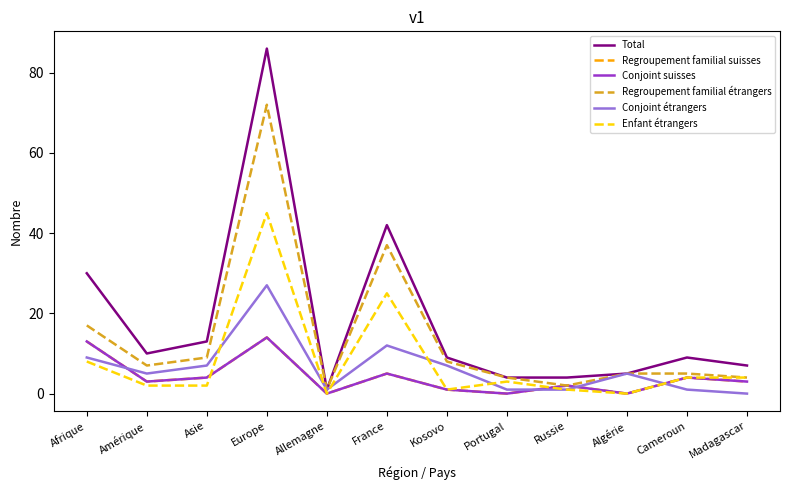

Which series has the widest spread of values?

Total